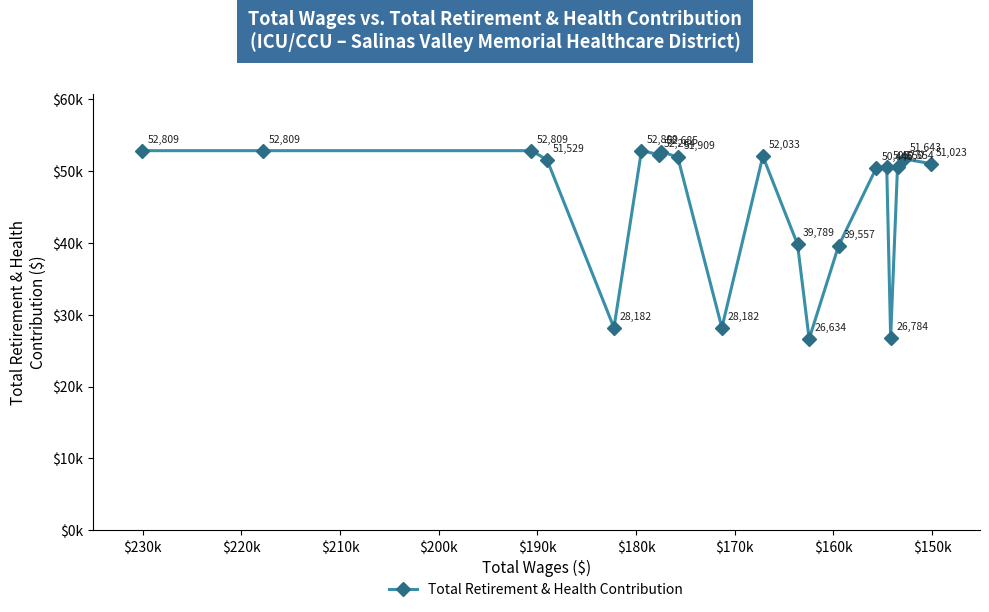

How many interior local peaks (higher than both neighbors) does the data have?

5